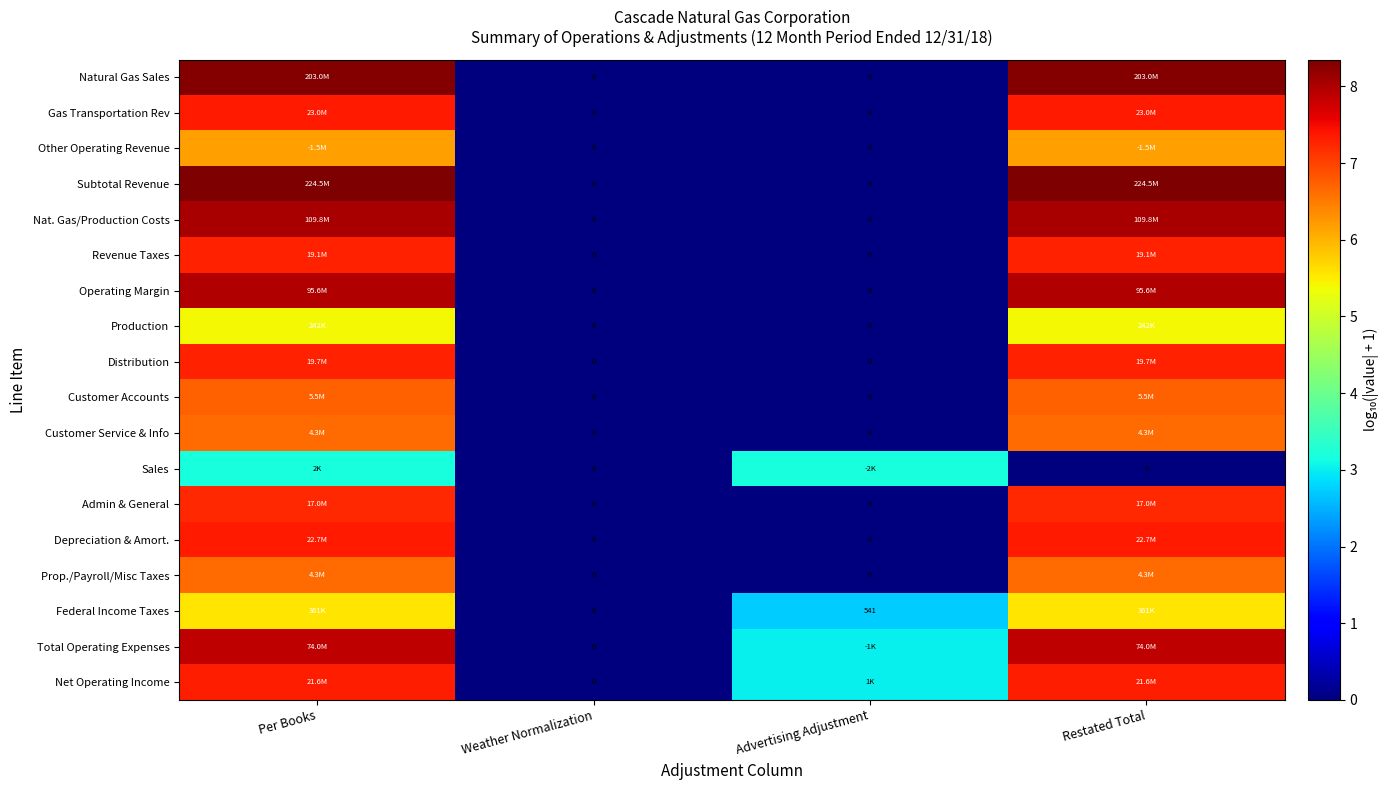

At which category does the chart reach its peak across all series?

Per Books